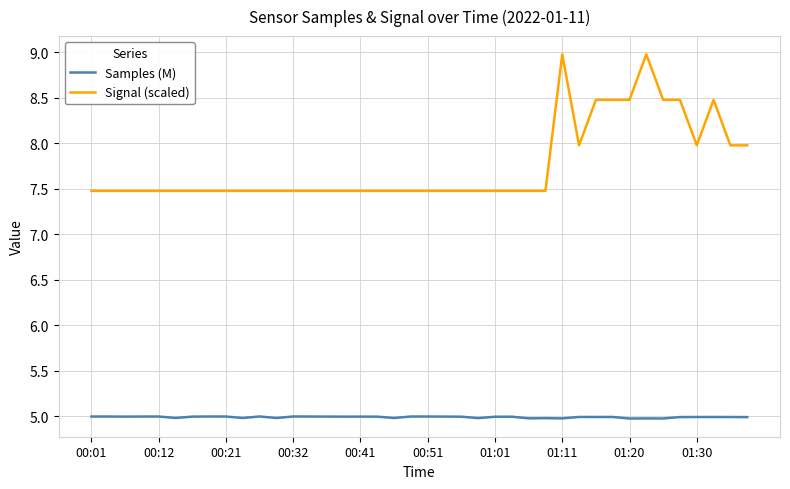

True or false: Signal (scaled) and Samples (M) cross at least once.

False